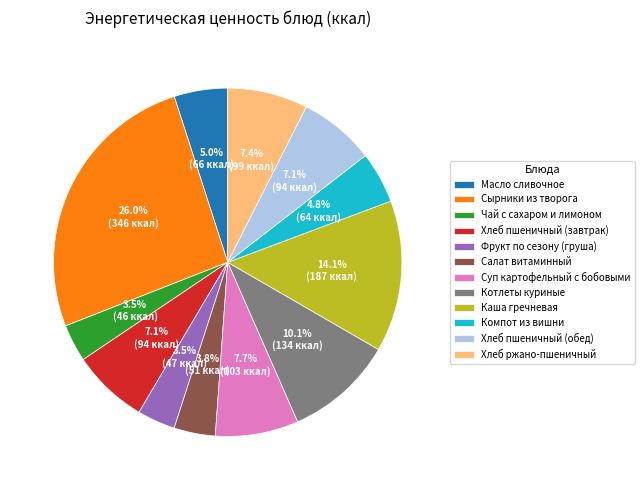

The Хлеб пшеничный (обед) slice represents 7% of the pie. True or false?

True